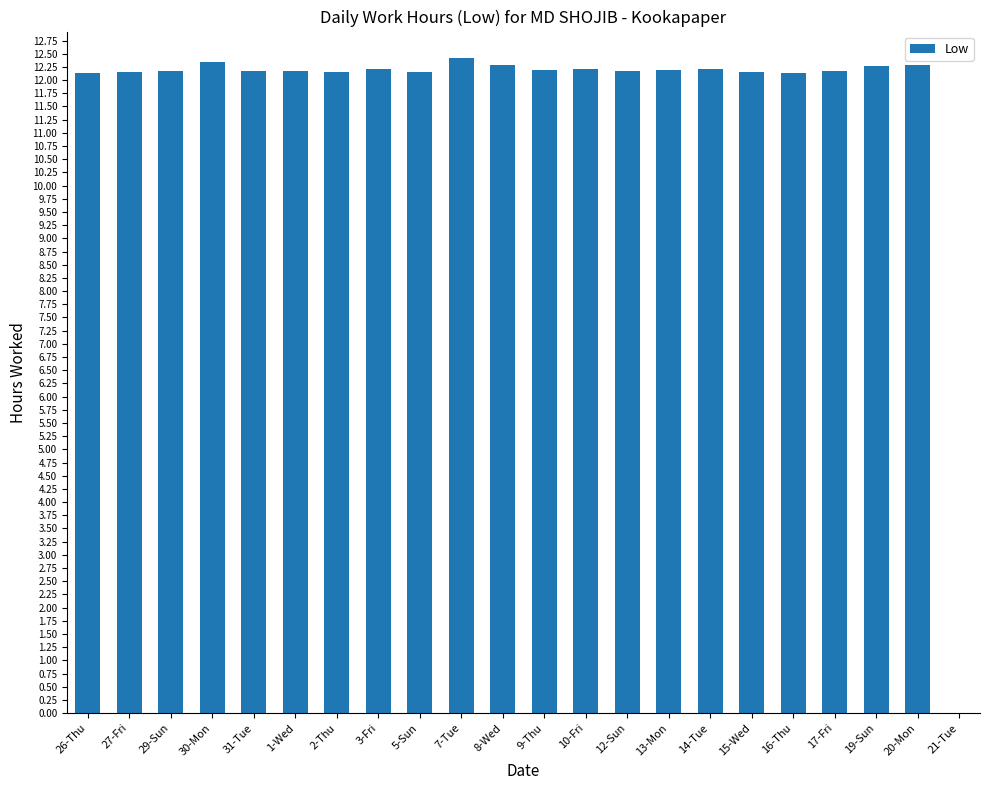

The value at 17-Fri is 12.2. True or false?

True